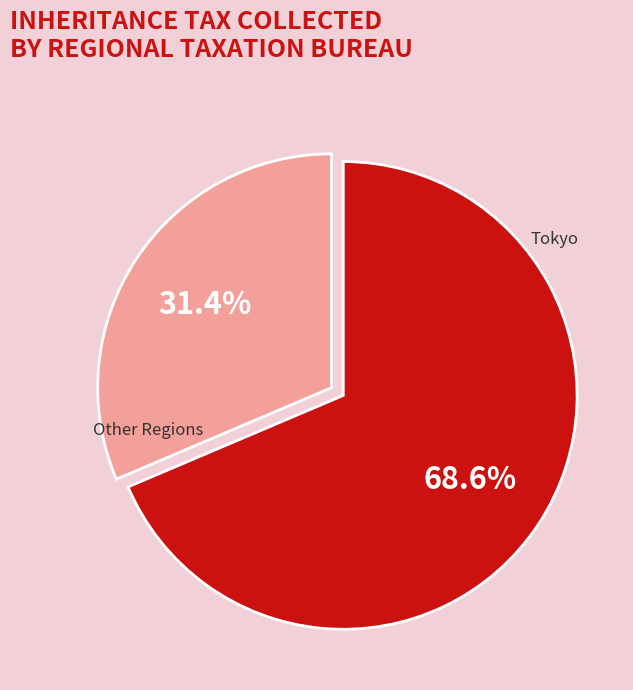

Rank the categories by value from highest to lowest.

Tokyo, Other Regions